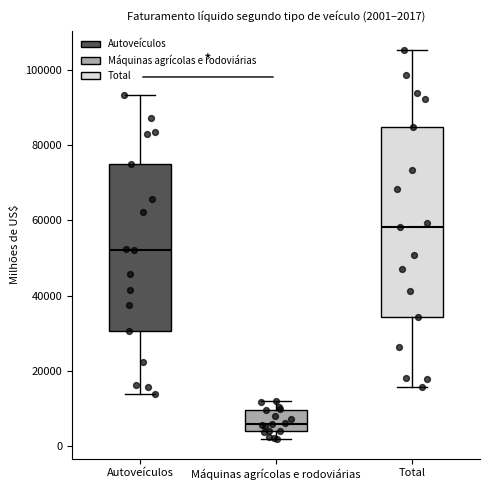

Which box's median line is the highest?

Total